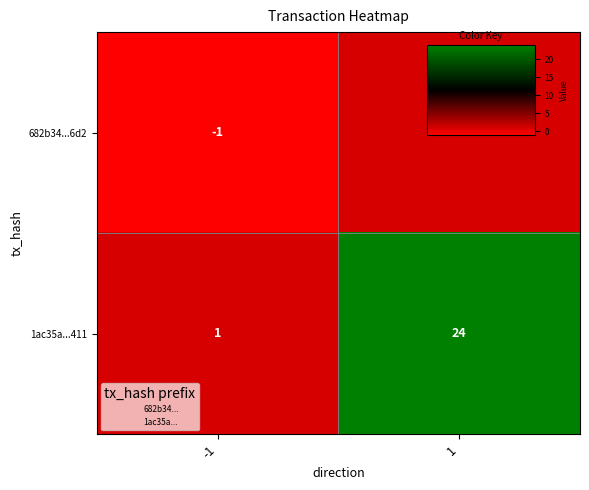

Which category has the highest value across all series?

1